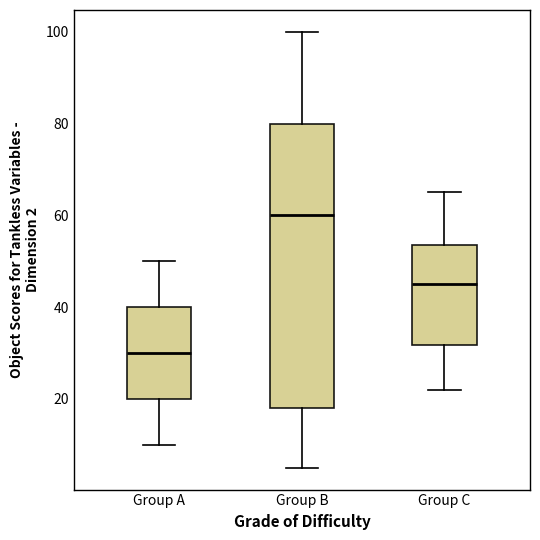

Which box has the lowest median line?

Group A